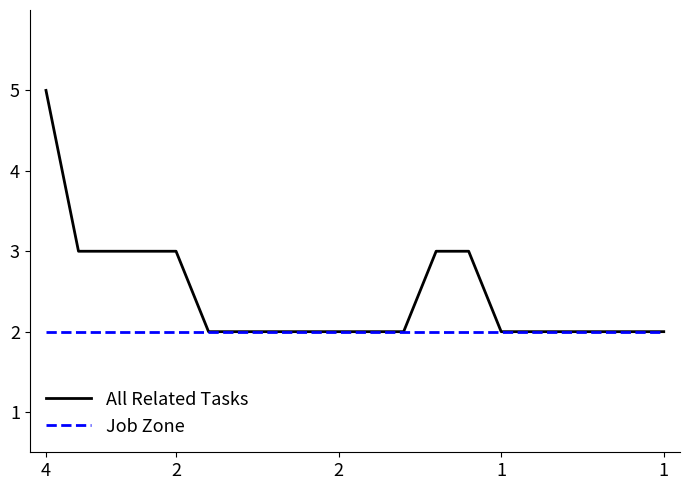

Which series has the largest total across all categories?

All Related Tasks